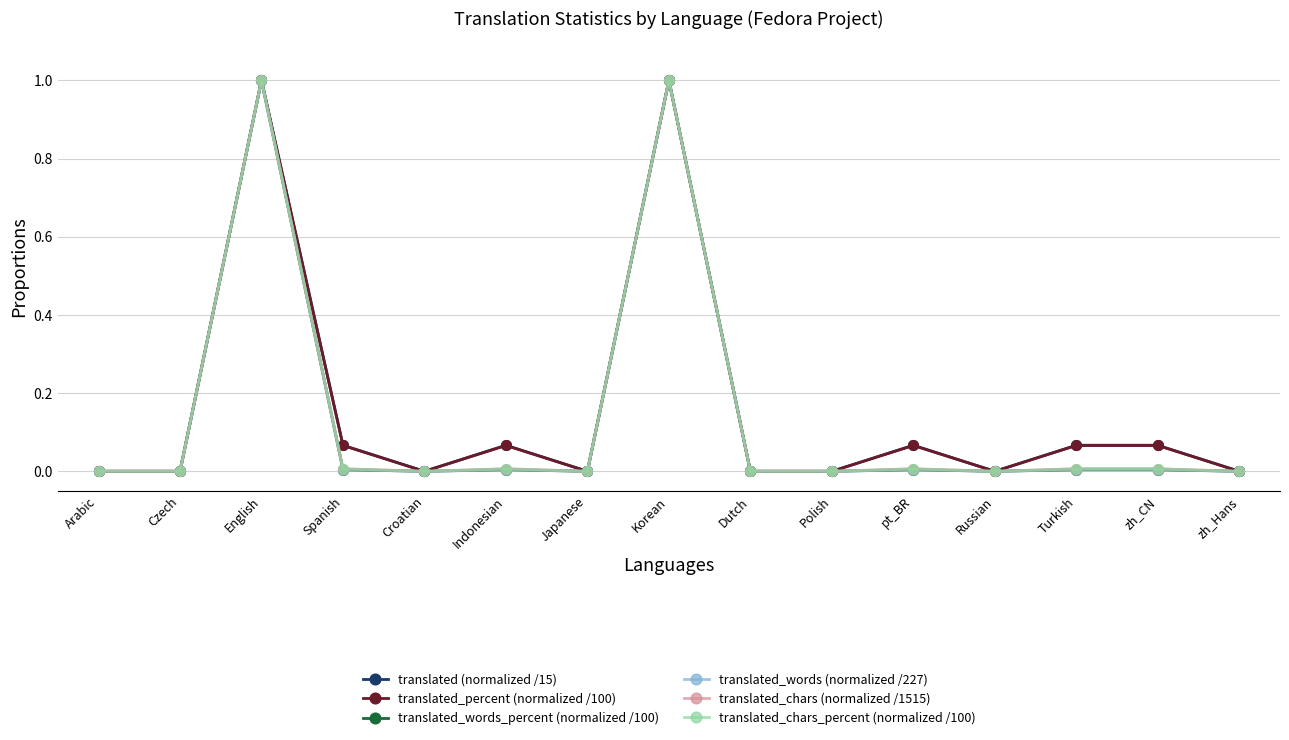

Is the value of translated (normalized /15) at pt_BR greater than the value of translated_chars_percent (normalized /100) at Czech?

Yes